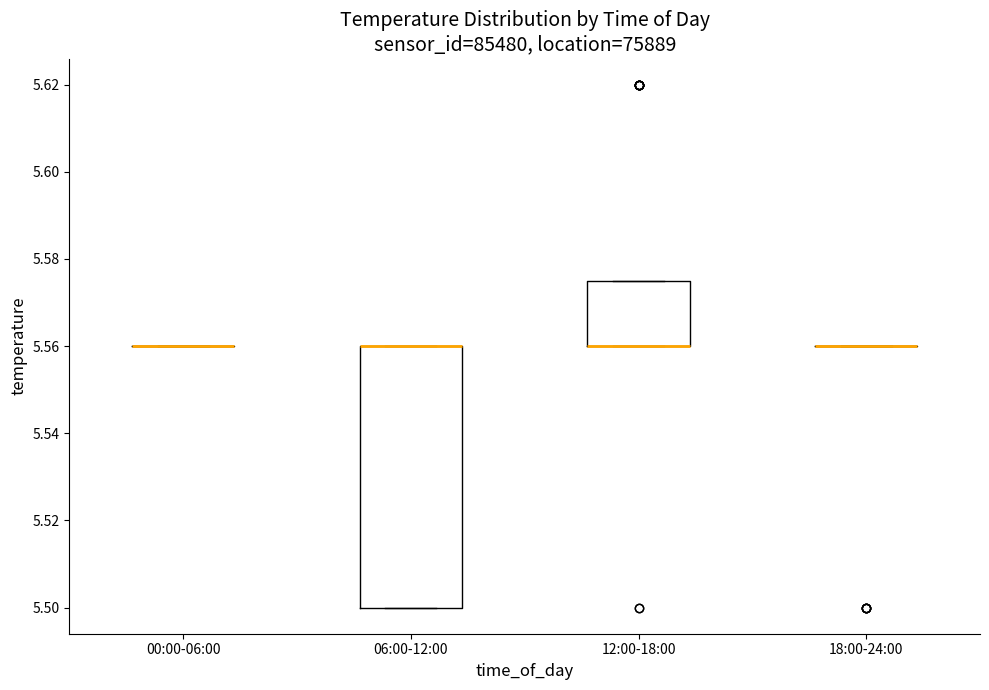

Reading left to right, read every box against the y-axis: the position of its median line, the range the box covers, and the ends of its whiskers. The values are not printed on the chart, so give them approximately, as read against the axis.

00:00-06:00: box collapsed to a line at 5.560, whiskers 5.560 to 5.560
06:00-12:00: median 5.560 (drawn on the box's upper edge), box 5.500 to 5.560, whiskers 5.500 to 5.560
12:00-18:00: median 5.560 (drawn on the box's lower edge), box 5.560 to 5.576, whiskers 5.560 to 5.576
18:00-24:00: box collapsed to a line at 5.560, whiskers 5.560 to 5.560